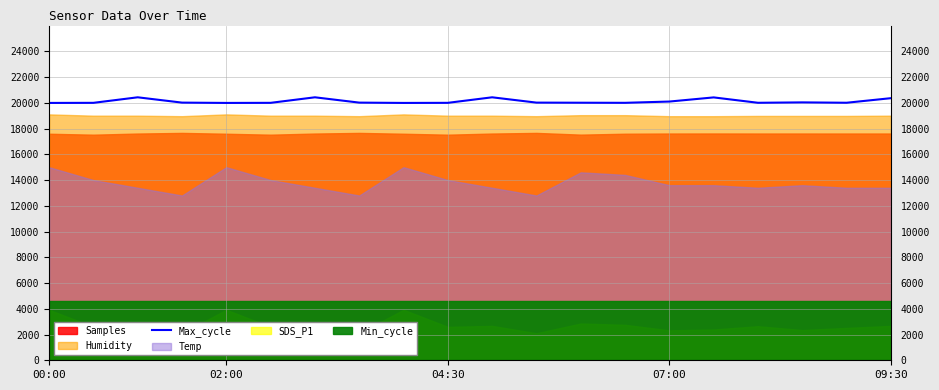

How many values exceed 20014?

7